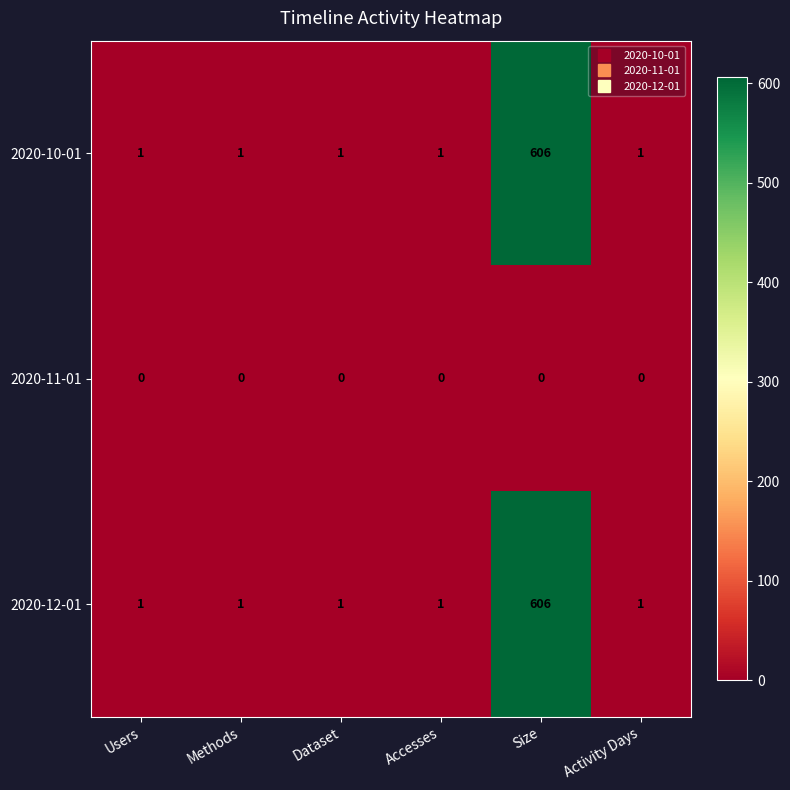

True or false: 2020-12-01 has a value of 0 at Accesses.

False